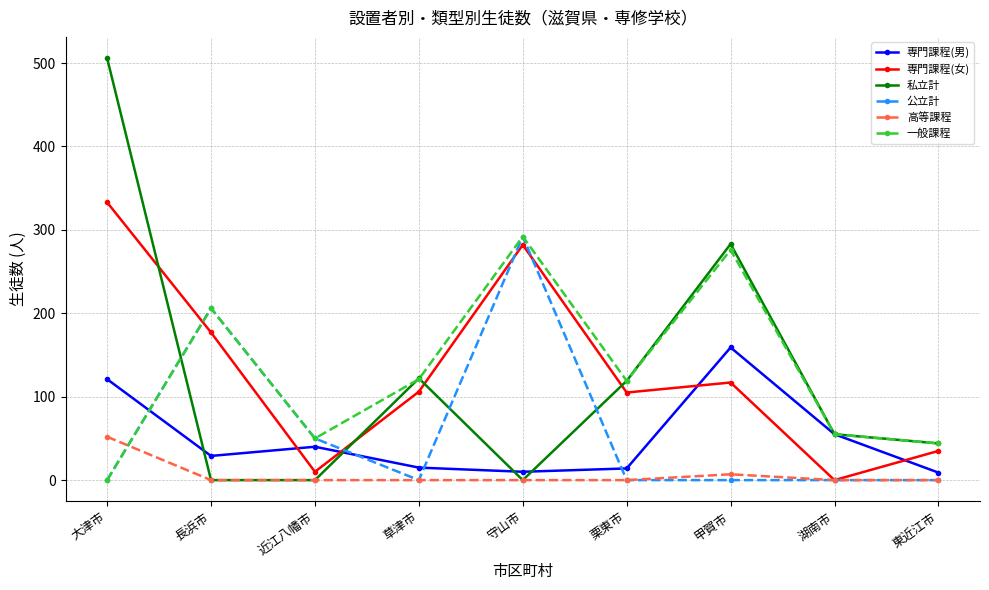

What is the value of the 専門課程(男) point at the 5th from the left?

10